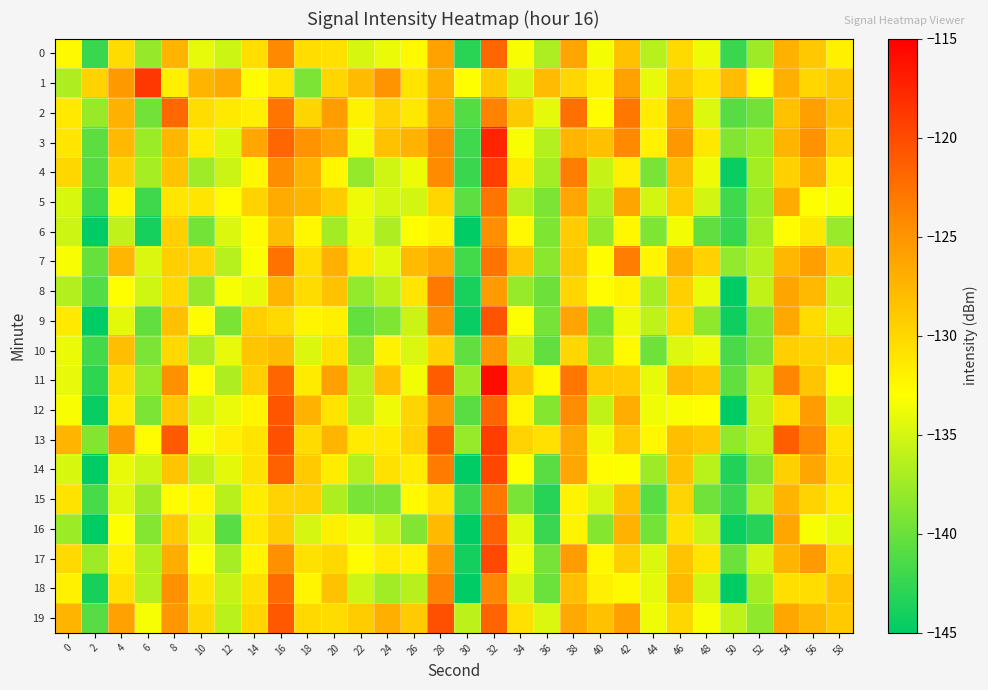

At which category is the sum across all series the highest?

32